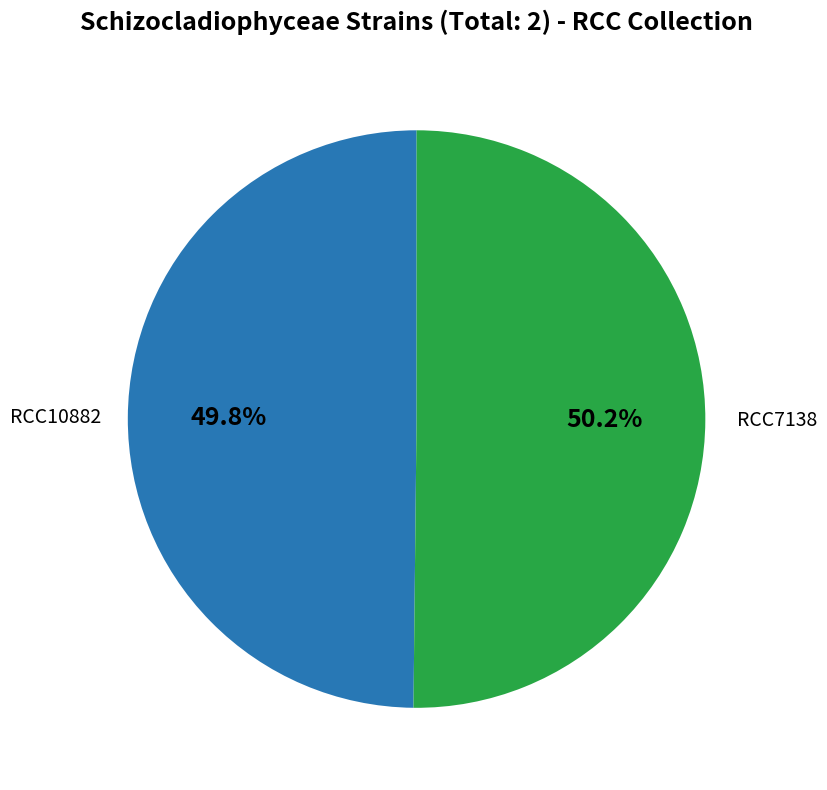

Is there any slice that represents more than half of the pie?

Yes